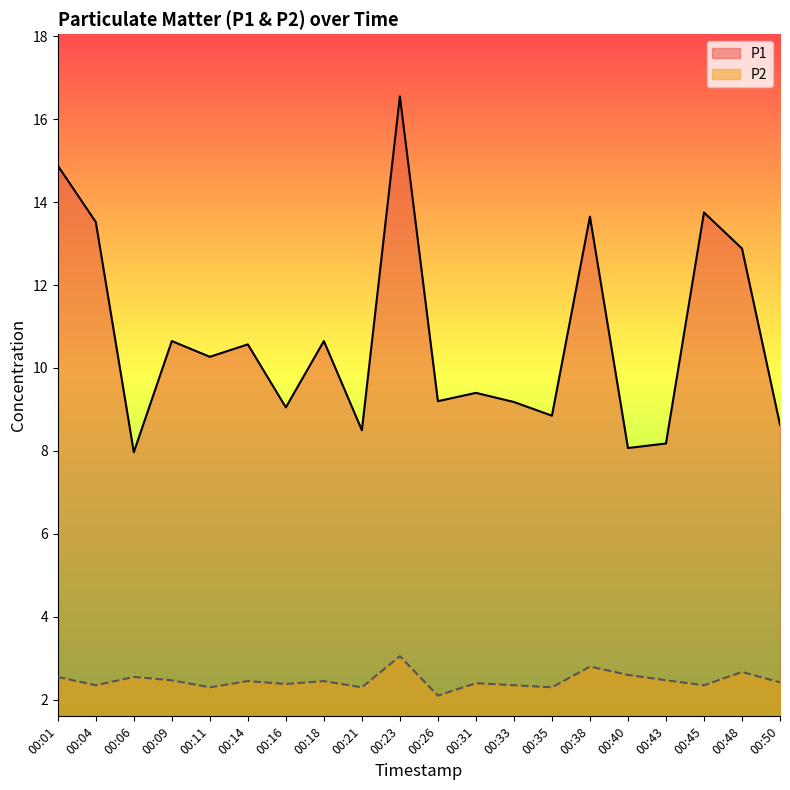

What are all the series names shown in the legend?

P1, P2